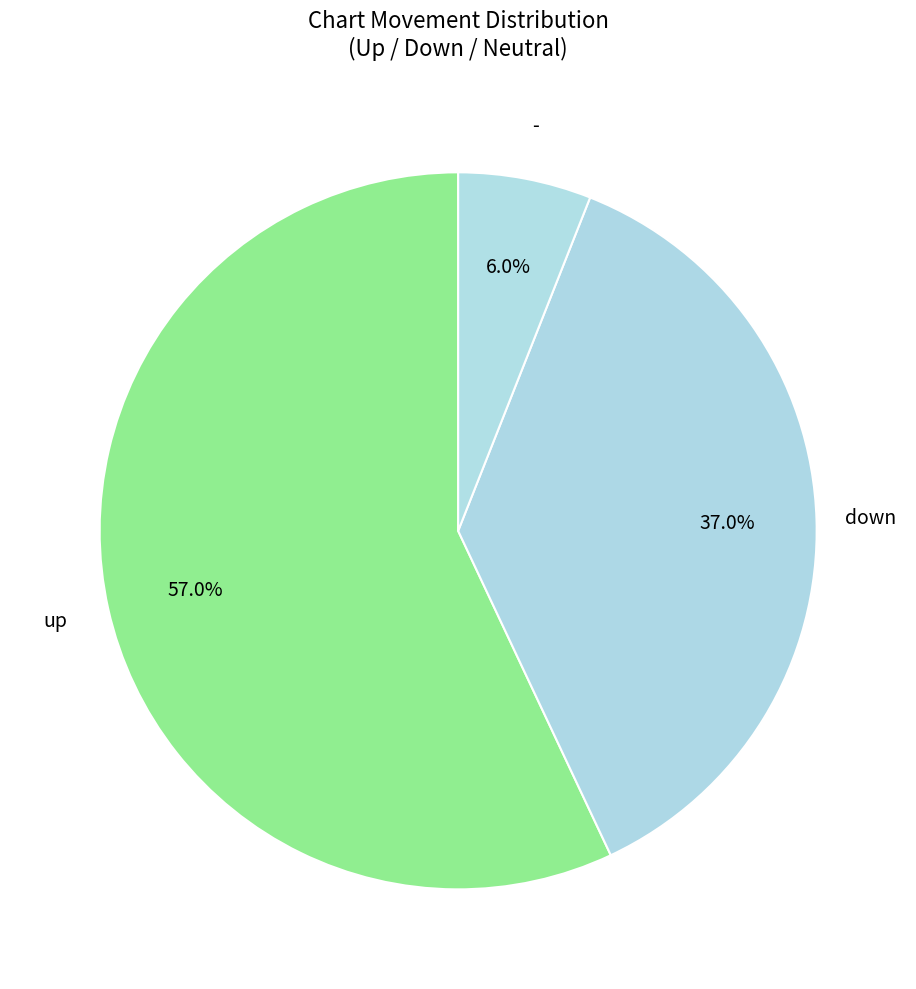

Rank the categories by value from lowest to highest.

-, down, up